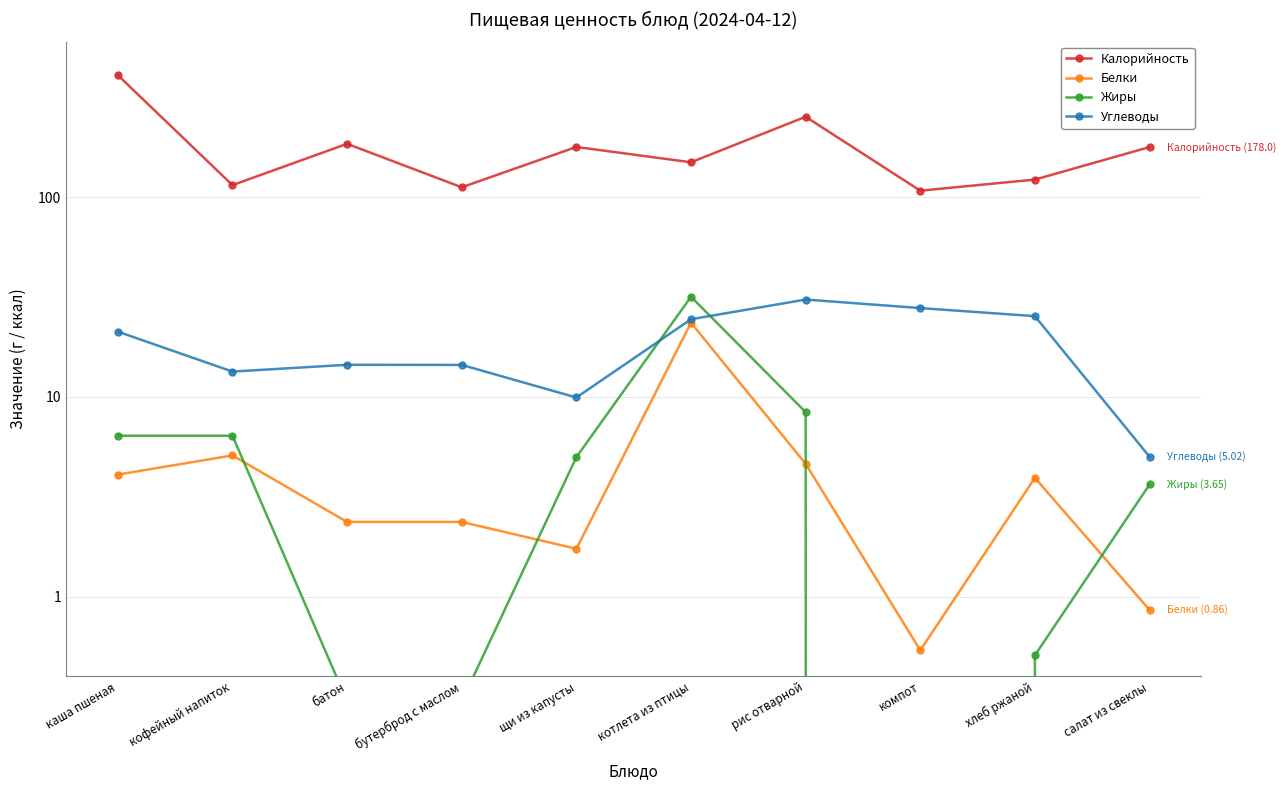

Which series has the largest range (max minus min)?

Калорийность